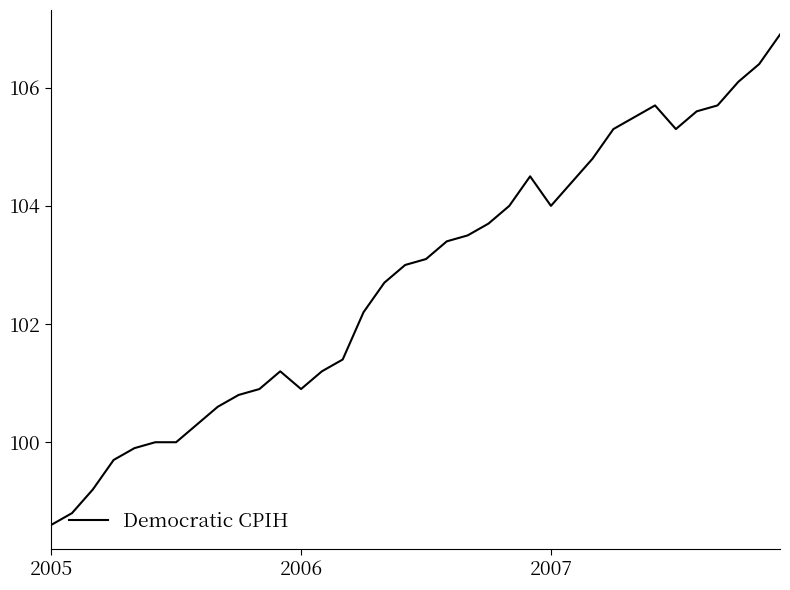

How many lines are shown in the chart?

1